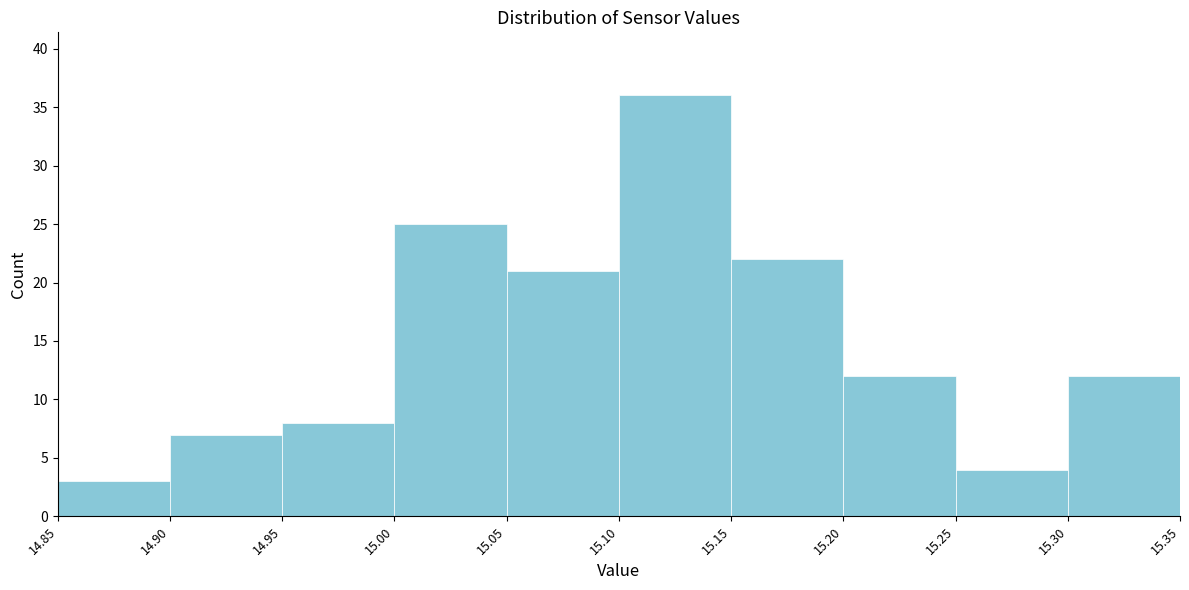

Reading left to right, list every bar in this chart as the range it spans on the x-axis followed by its height. The values are not printed on the chart, so give them approximately, as read against the axis.

14.85 to 14.90: 3
14.90 to 14.95: 7
14.95 to 15.00: 8
15.00 to 15.05: 25
15.05 to 15.10: 21
15.10 to 15.15: 36
15.15 to 15.20: 22
15.20 to 15.25: 12
15.25 to 15.30: 4
15.30 to 15.35: 12